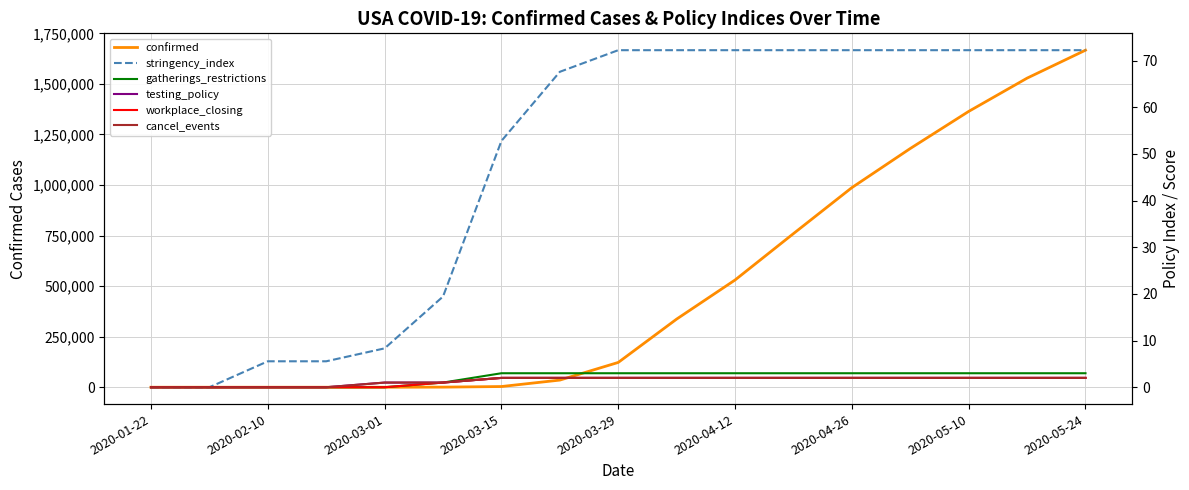

What is the value of the stringency_index point at the 13th from the left?

72.2